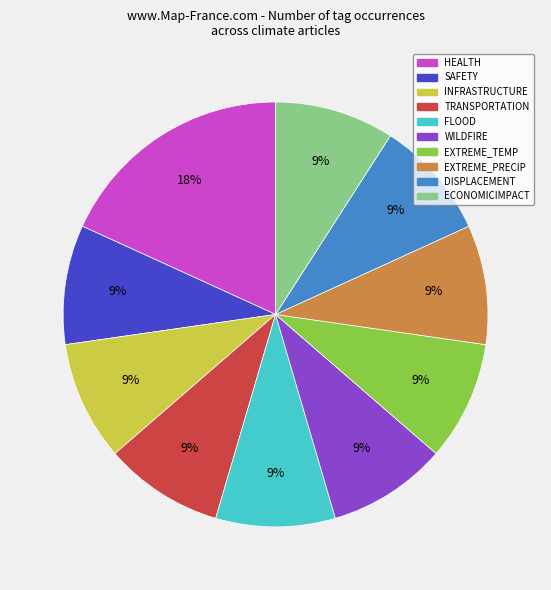

Does any single category account for the majority?

No